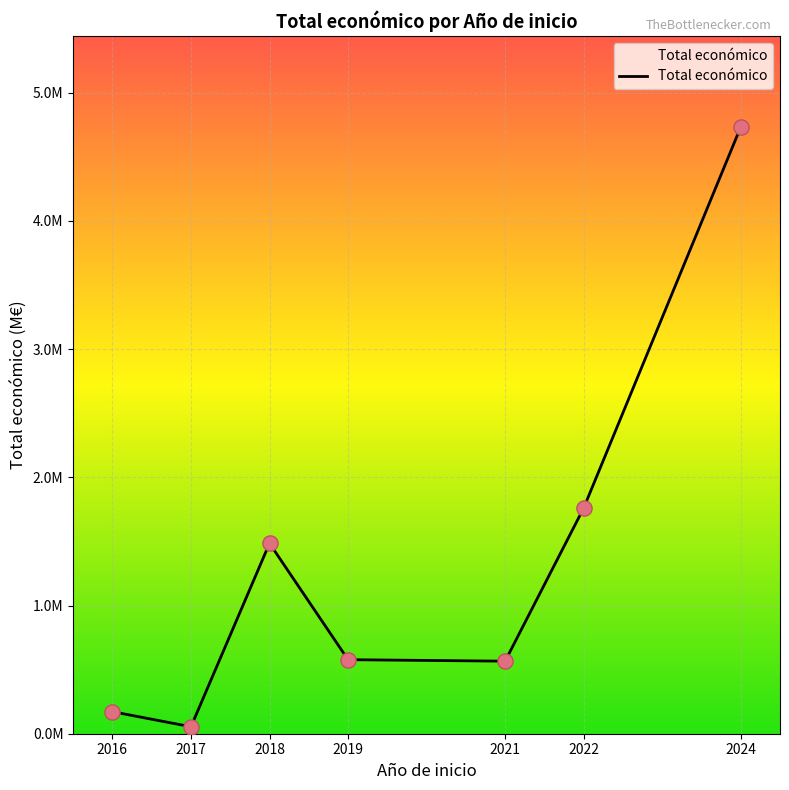

Does the chart have visible grid lines?

Yes